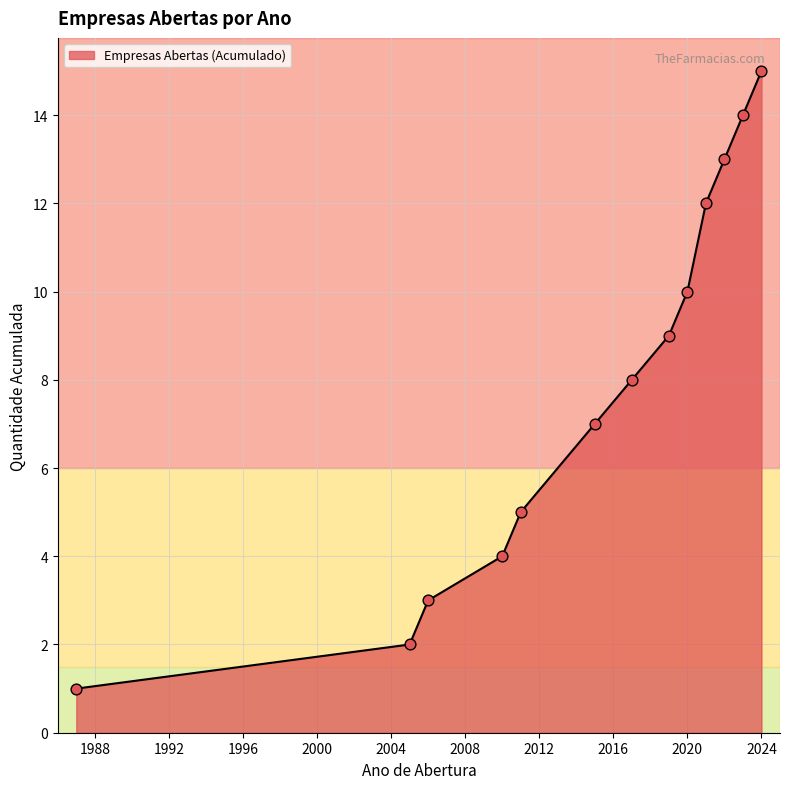

What is the greatest value displayed?

15